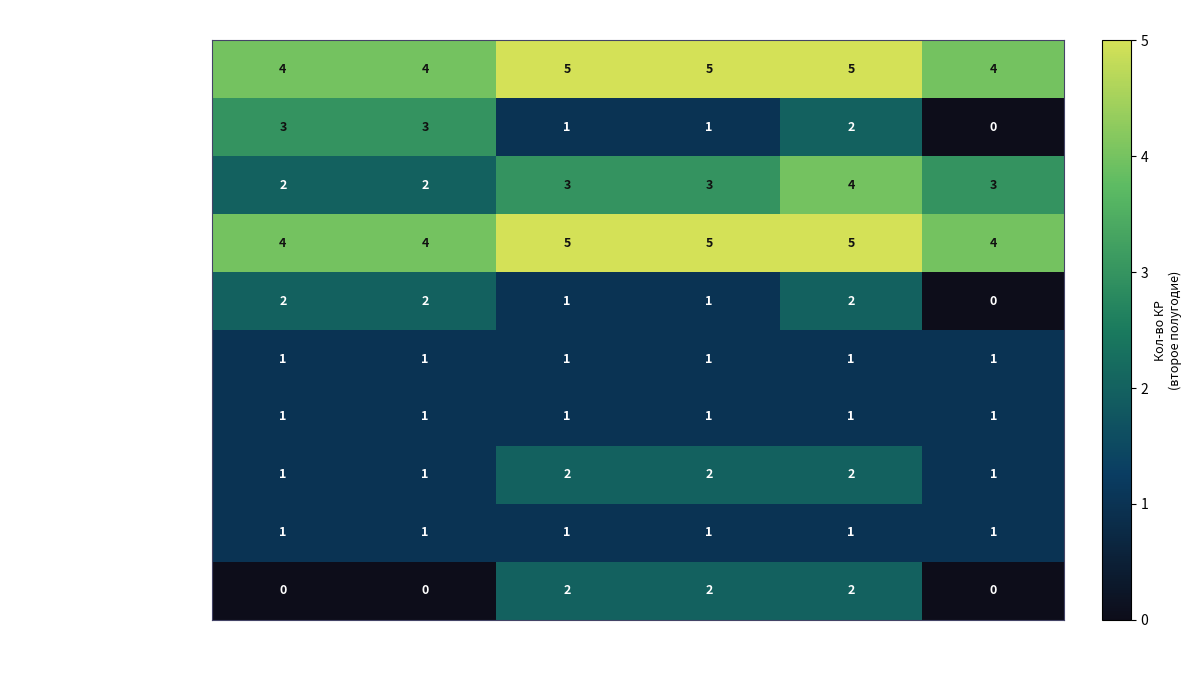

Is it true that физическая культура equals 1 at 3 а класс?

True